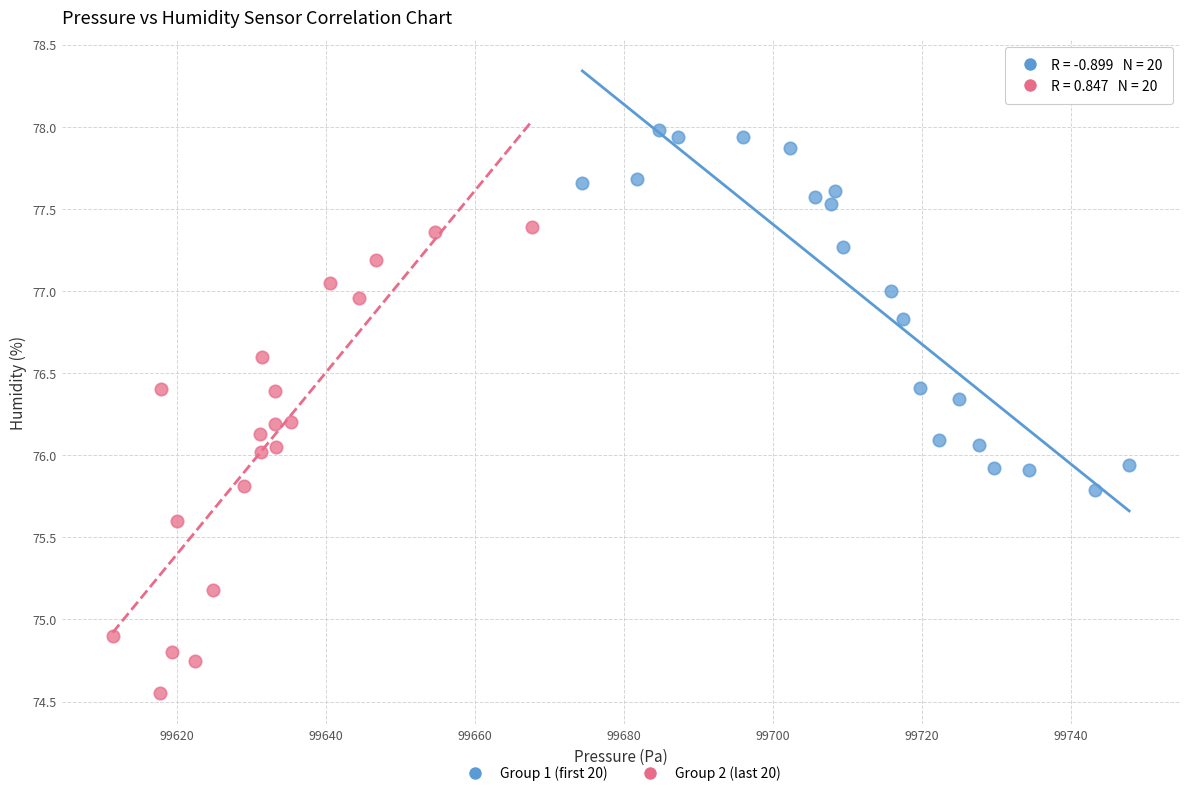

Which series contains the lowest Y value?

Group 2 (last 20)